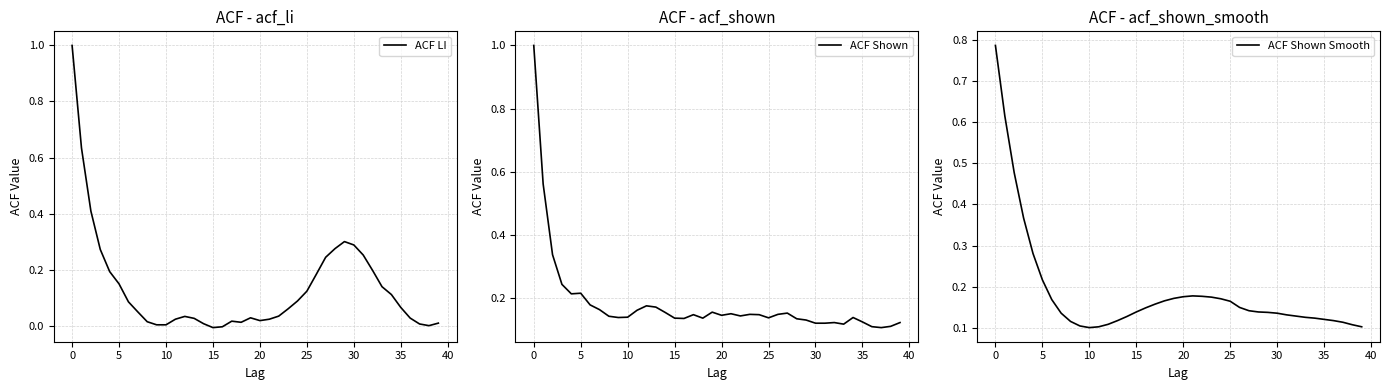

What is the highest value of the ACF LI series?

1.0